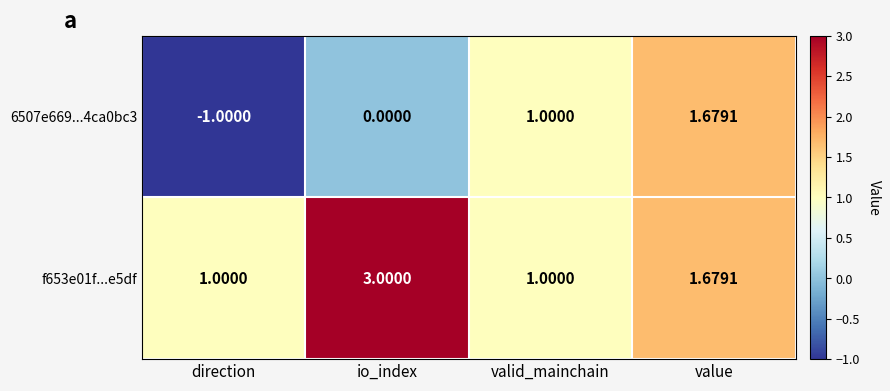

Rank the categories by 6507e669...4ca0bc3 value from highest to lowest.

value, valid_mainchain, io_index, direction